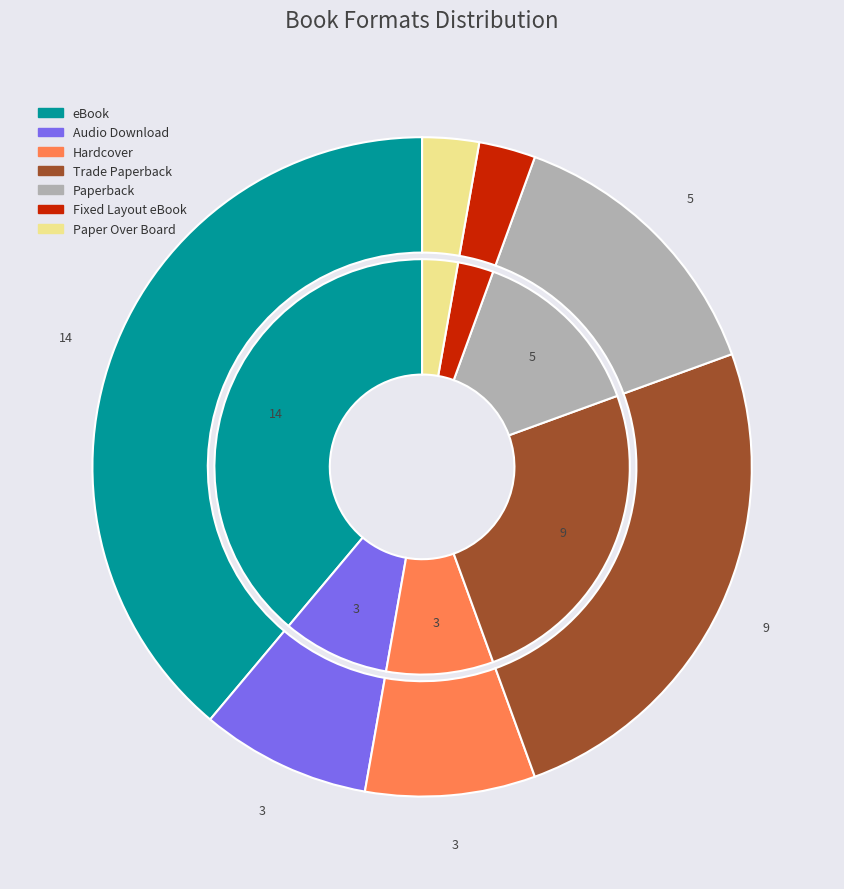

What percentage is NOT represented by Hardcover?

91.7%